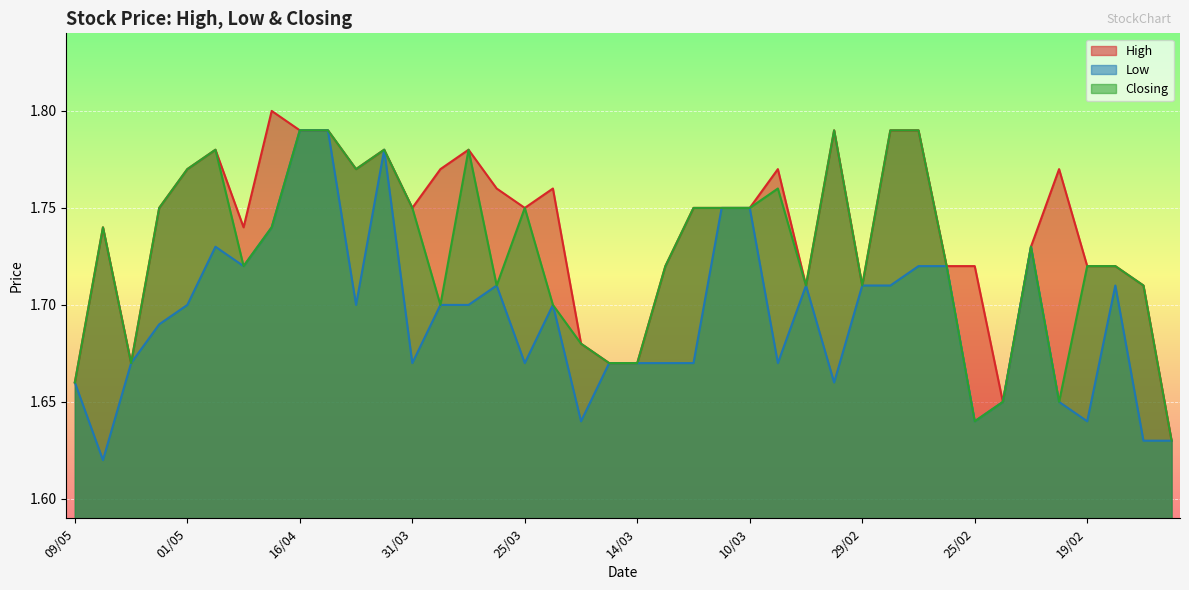

Reading left to right, what are all the values shown in this chart?

High: 1.7	1.7	1.7	1.8	1.8	1.8	1.7	1.8	1.8	1.8	1.8	1.8	1.8	1.8	1.8	1.8	1.8	1.8	1.7	1.7	1.7	1.7	1.8	1.8	1.8	1.8	1.7	1.8	1.7	1.8	1.8	1.7	1.7	1.6	1.7	1.8	1.7	1.7	1.7	1.6
Low: 1.7	1.6	1.7	1.7	1.7	1.7	1.7	1.7	1.8	1.8	1.7	1.8	1.7	1.7	1.7	1.7	1.7	1.7	1.6	1.7	1.7	1.7	1.7	1.8	1.8	1.7	1.7	1.7	1.7	1.7	1.7	1.7	1.6	1.6	1.7	1.6	1.6	1.7	1.6	1.6
Closing: 1.7	1.7	1.7	1.8	1.8	1.8	1.7	1.7	1.8	1.8	1.8	1.8	1.8	1.7	1.8	1.7	1.8	1.7	1.7	1.7	1.7	1.7	1.8	1.8	1.8	1.8	1.7	1.8	1.7	1.8	1.8	1.7	1.6	1.6	1.7	1.6	1.7	1.7	1.7	1.6